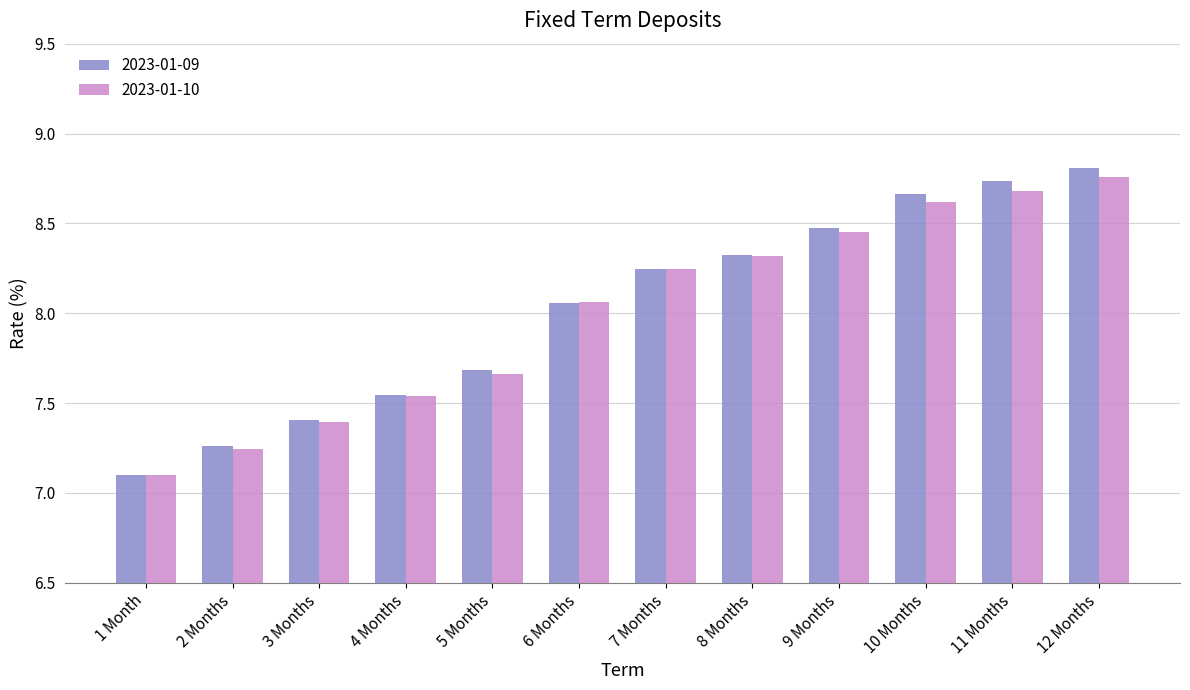

Between 3 Months and 11 Months, which series saw the biggest shift?

2023-01-09